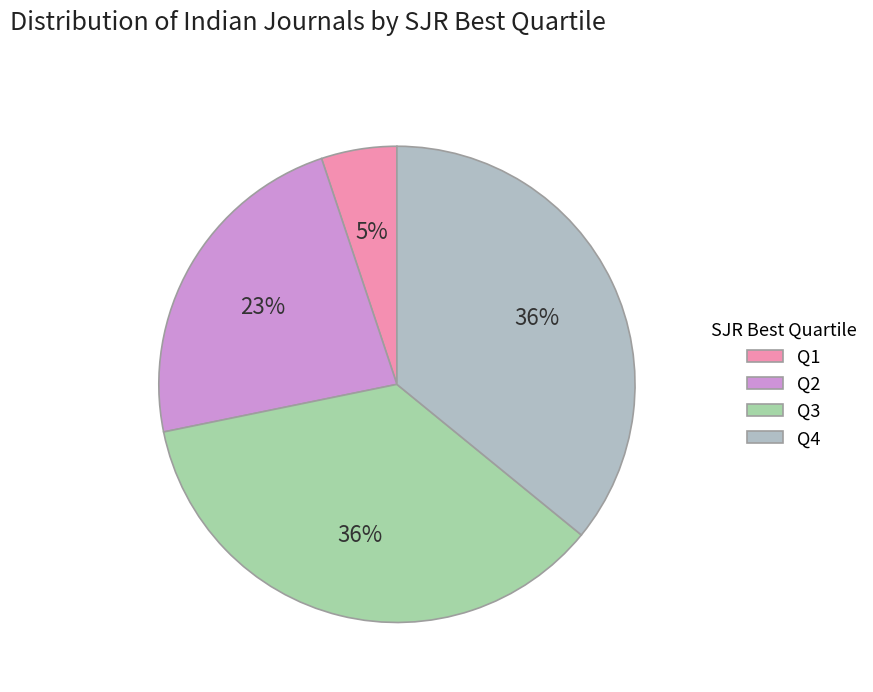

To the nearest percent, what is the difference between the Q1 and Q3 slice percentages?

31%